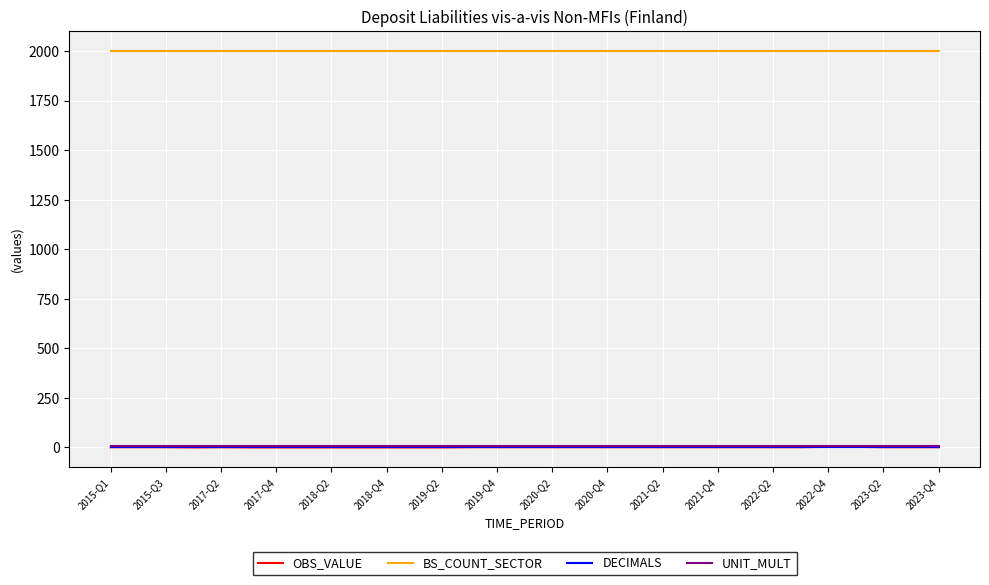

What is the maximum value shown in the chart?

2000